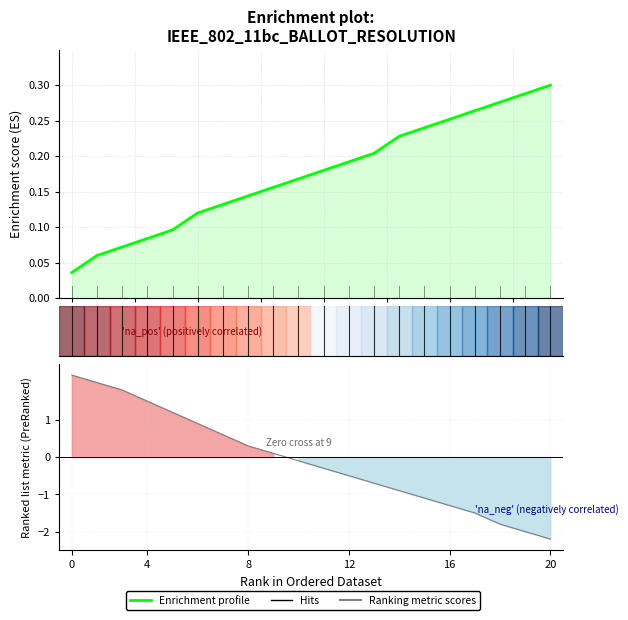

The chart shows a value of 0.0 at 0. True or false?

False